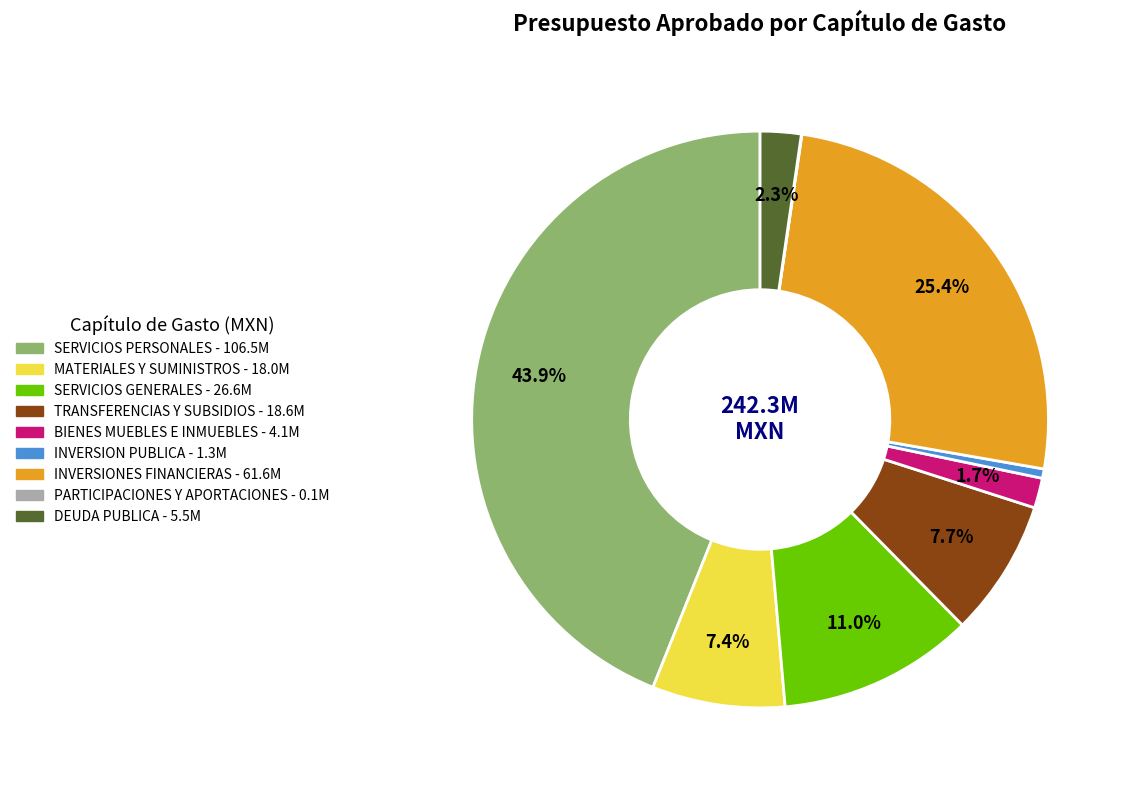

Does any single category account for the majority?

No